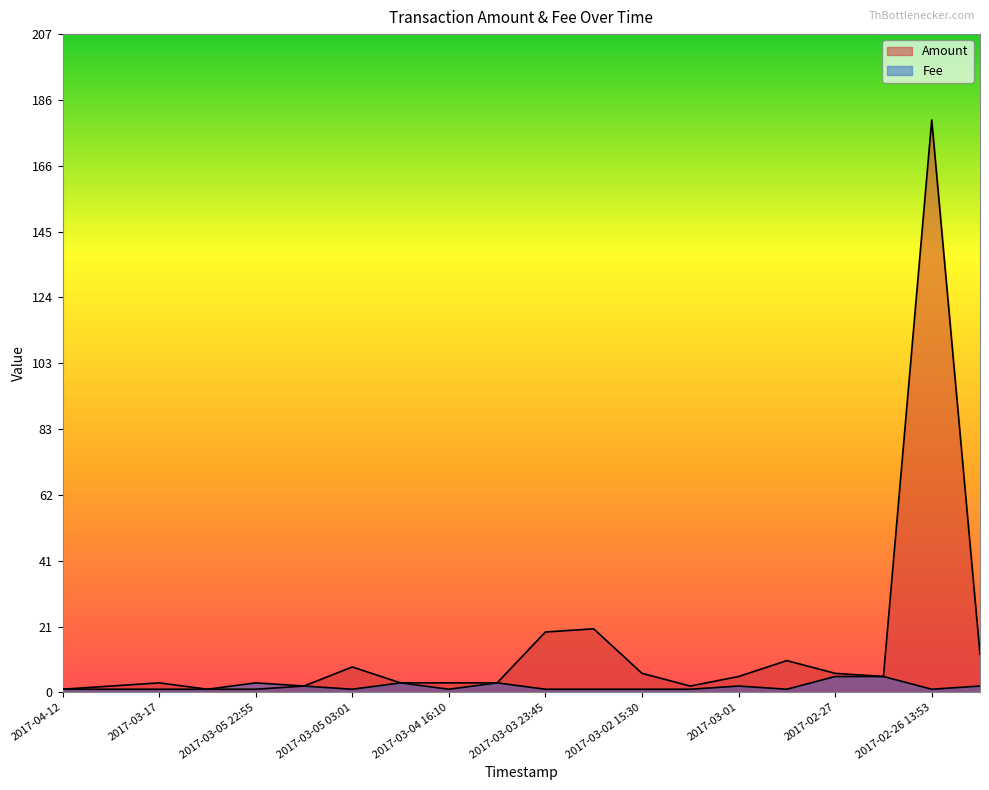

What is the minimum value for Amount?

1.0